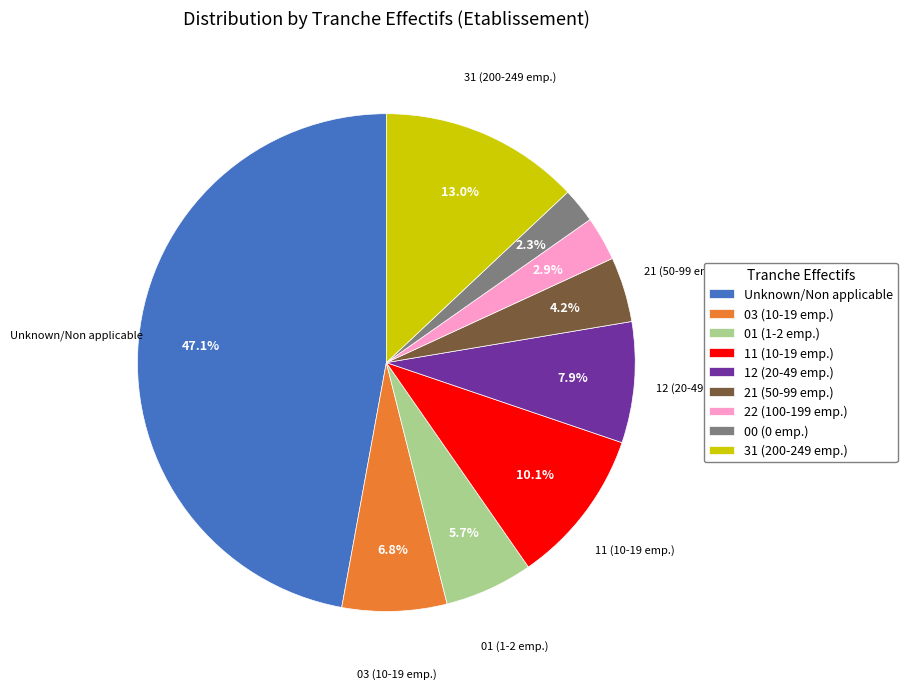

Is there a majority slice in this chart?

No